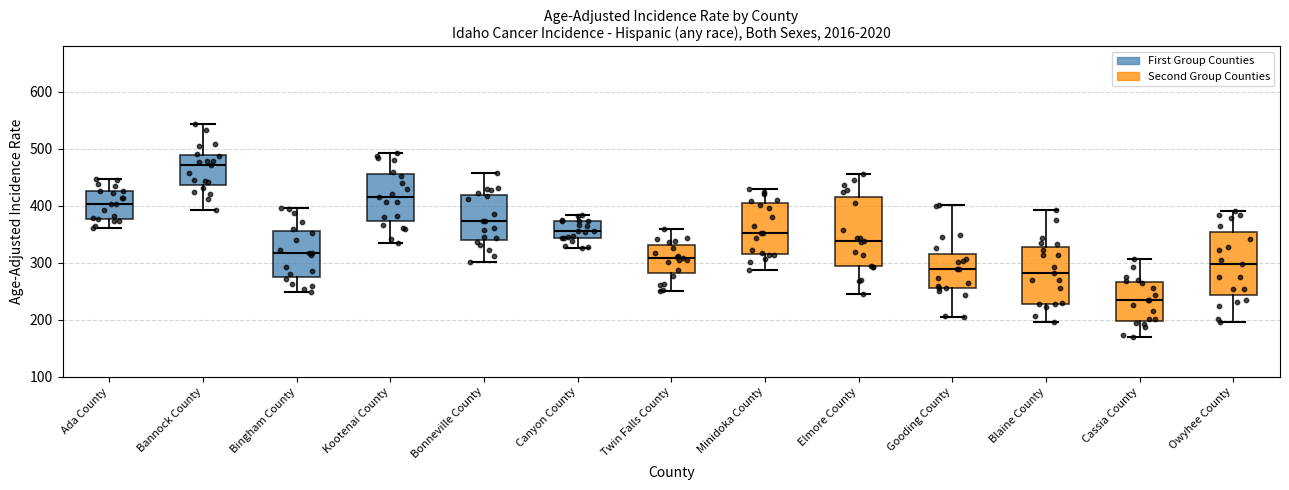

Which box has the lowest median line?

Cassia County